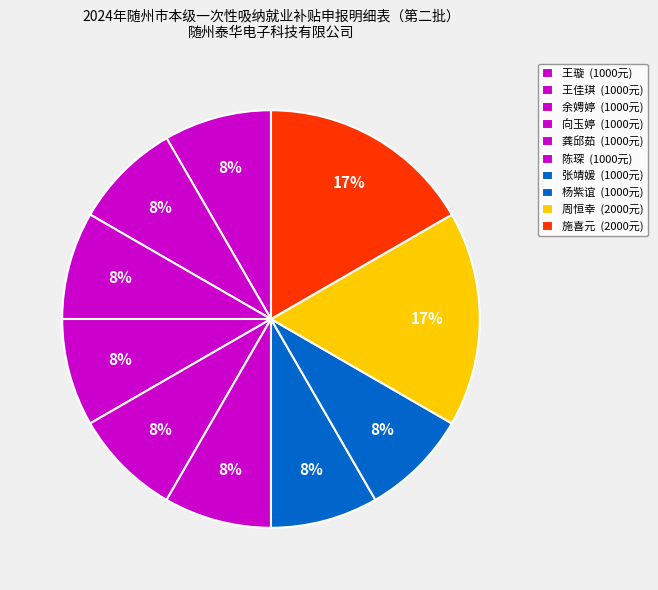

Is there a majority slice in this chart?

No